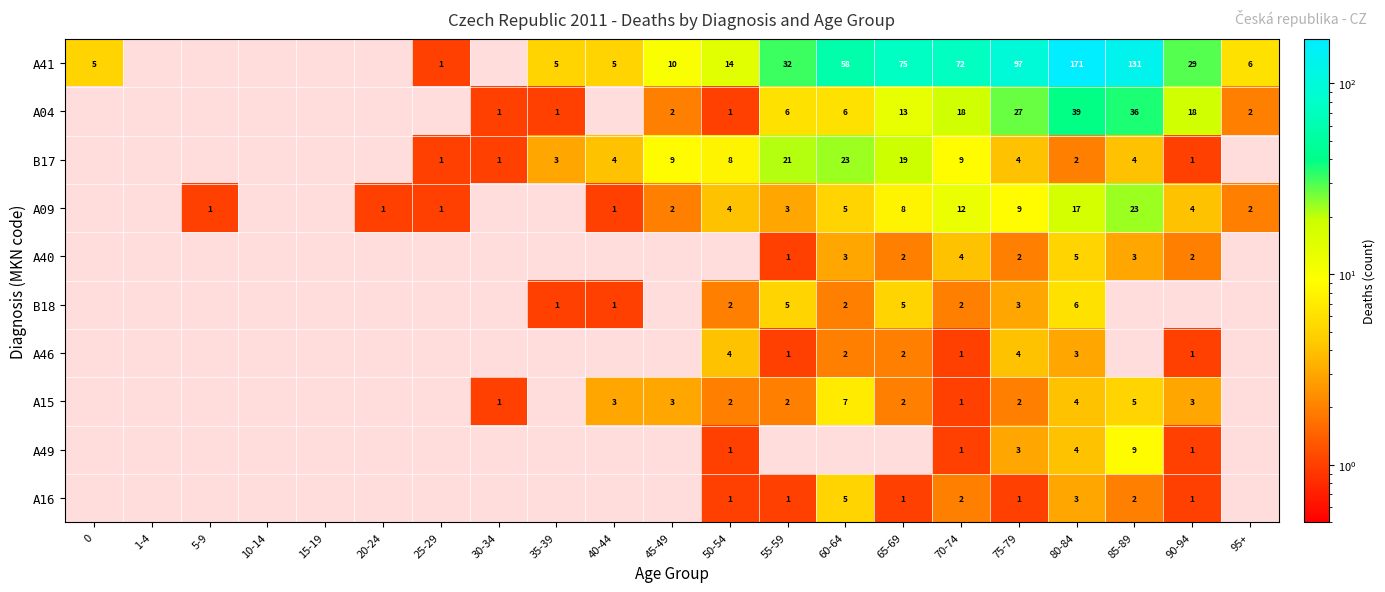

What is the difference between the B17 values at 85-89 and 65-69?

15